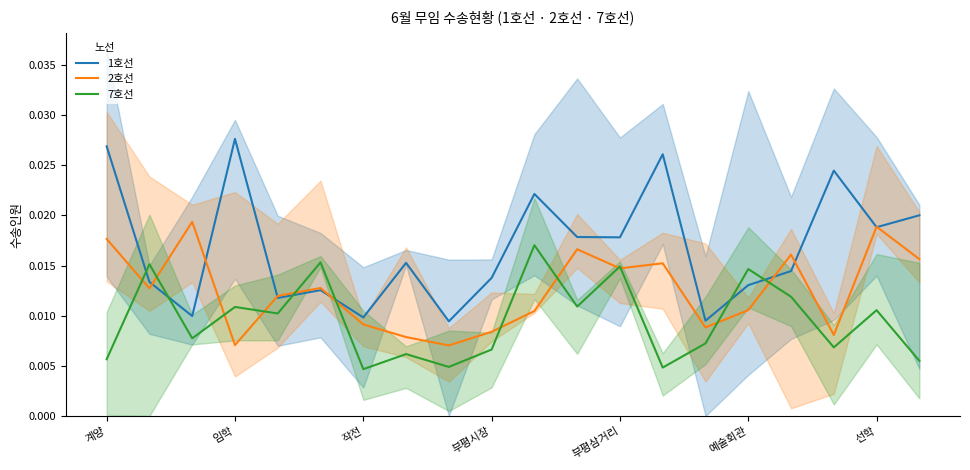

Which series has the largest total across all categories?

1호선